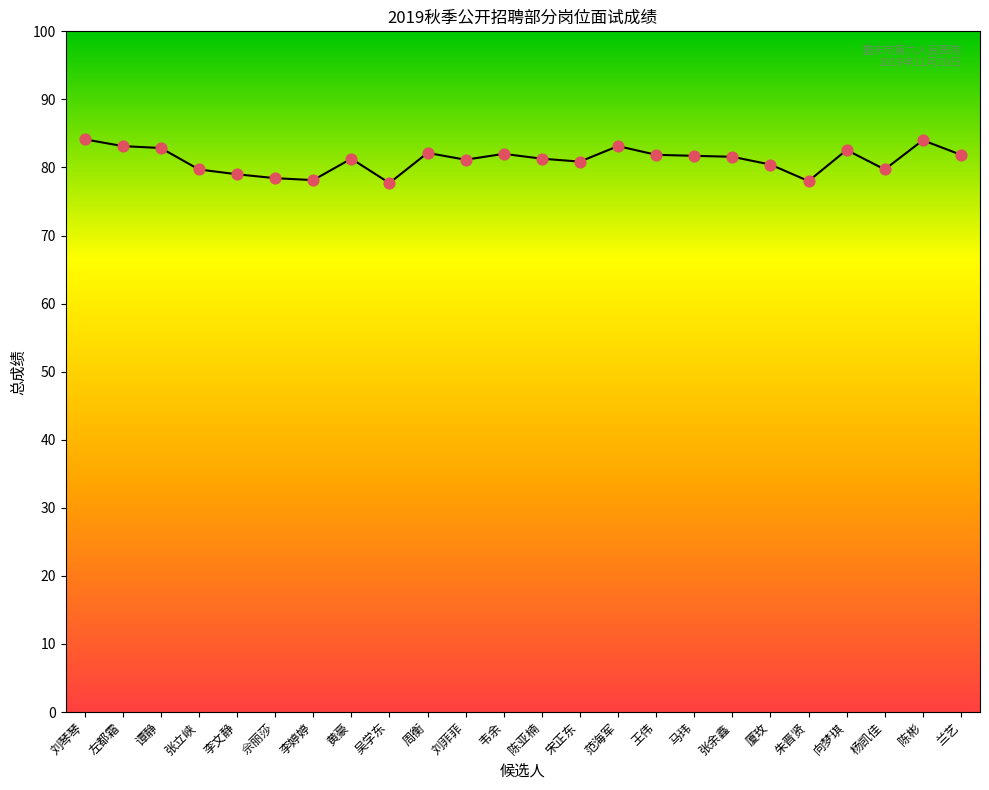

What is the change in value from 佘丽莎 to 陈亚楠?

+2.9